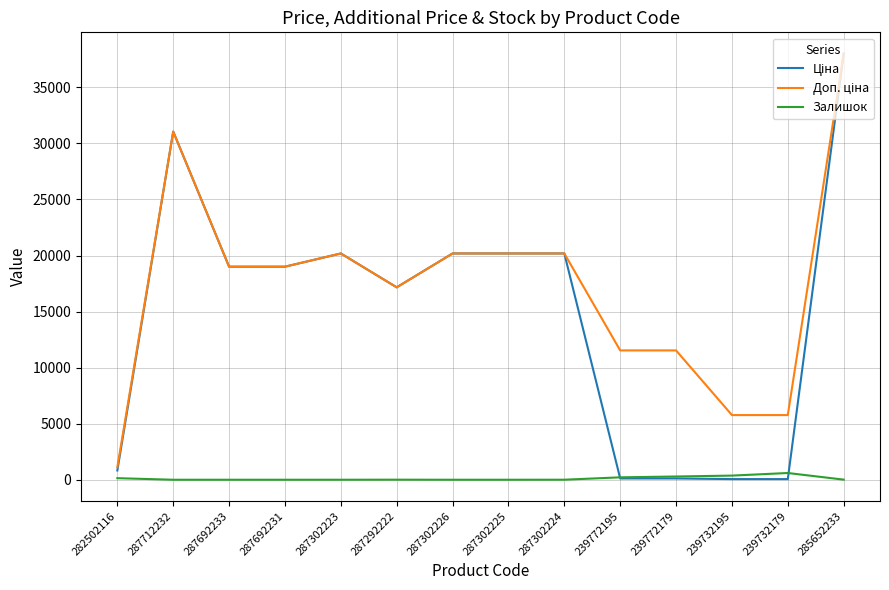

What position from the right is 287302225?

7